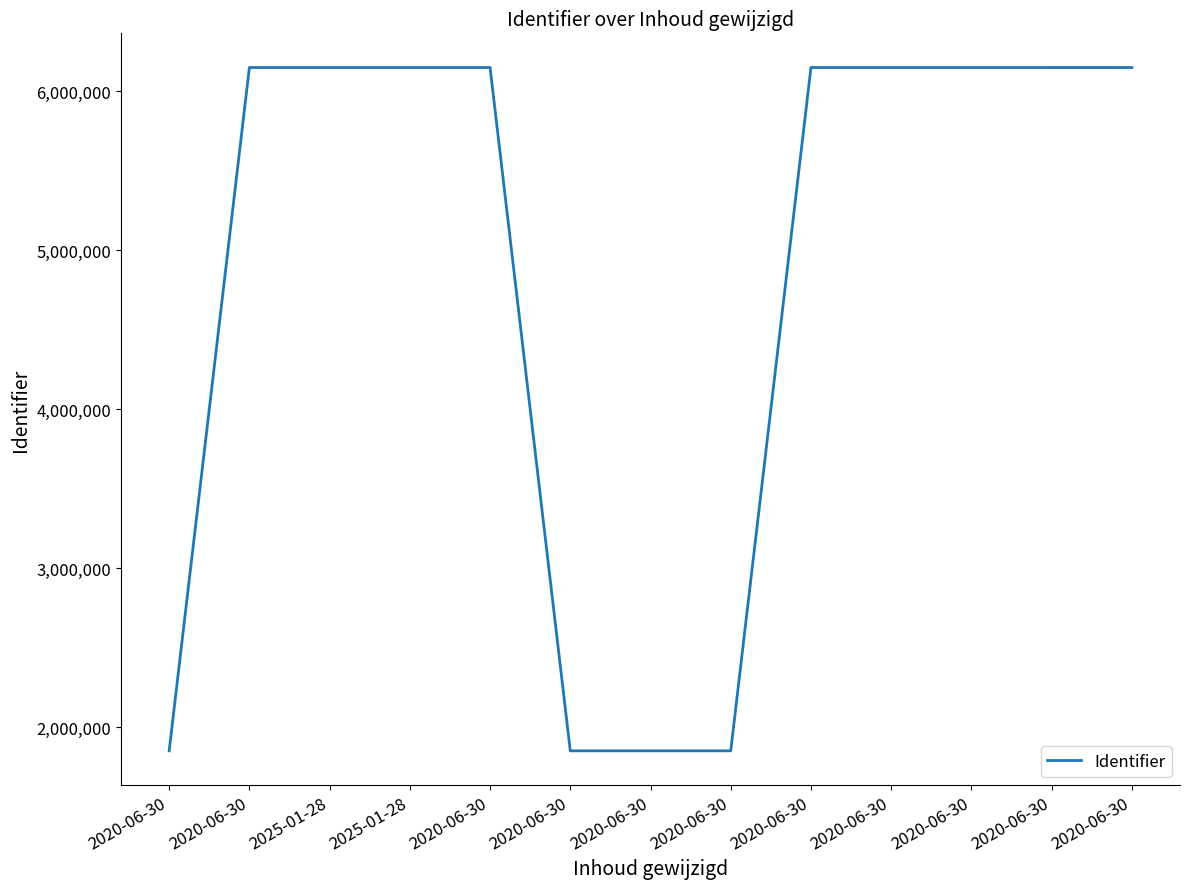

Read the value at 2020-06-30, to the nearest 100.

6149600